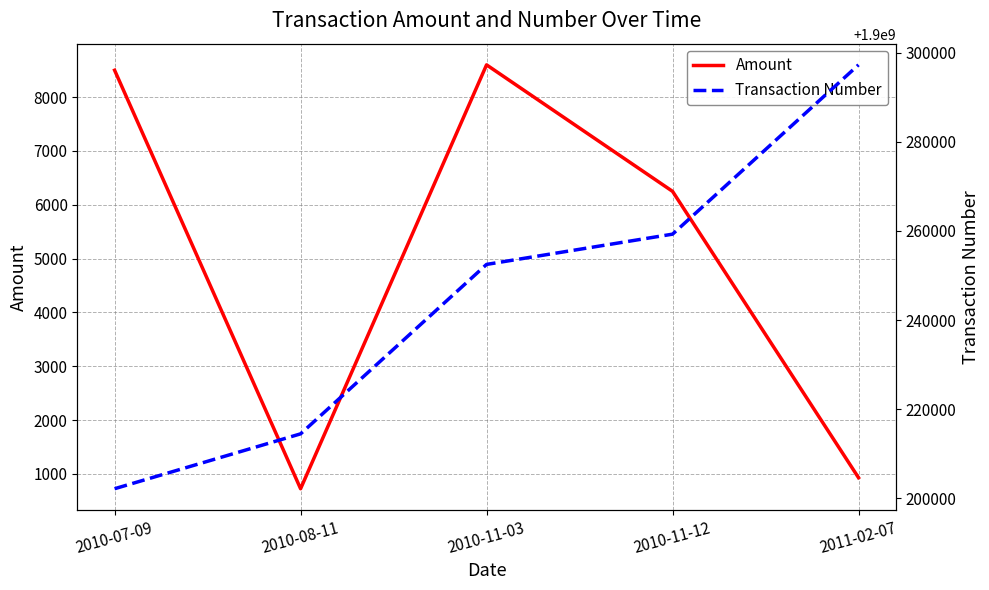

What position from the left is 2011-02-07?

5